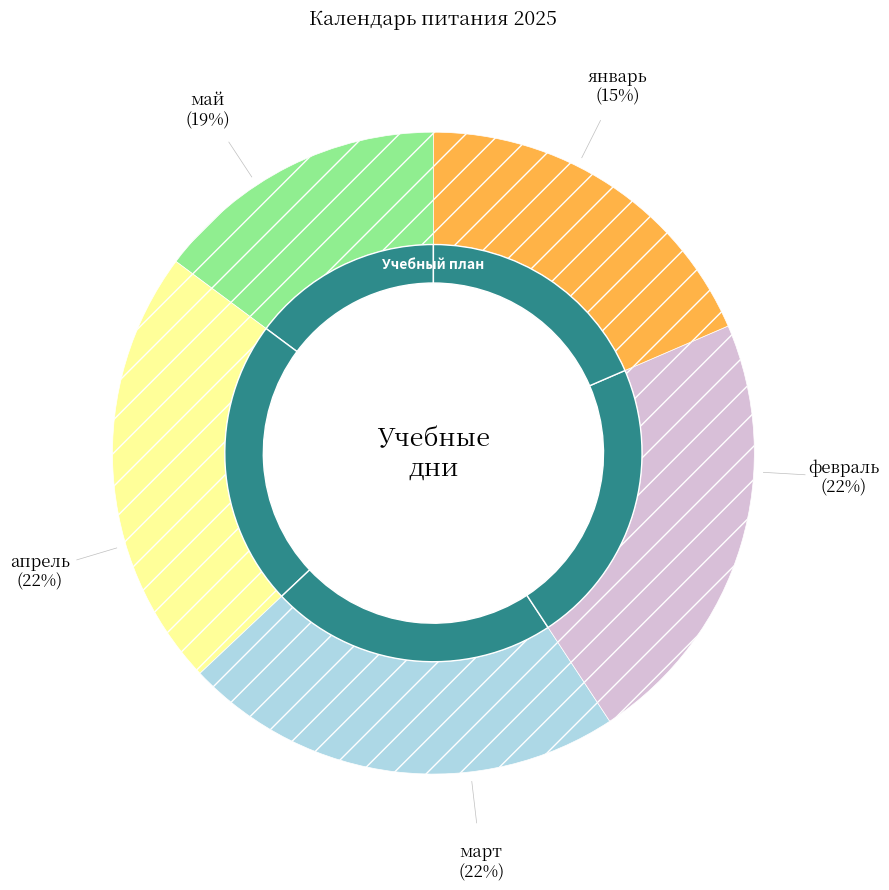

What is the smallest slice in the pie chart?

январь